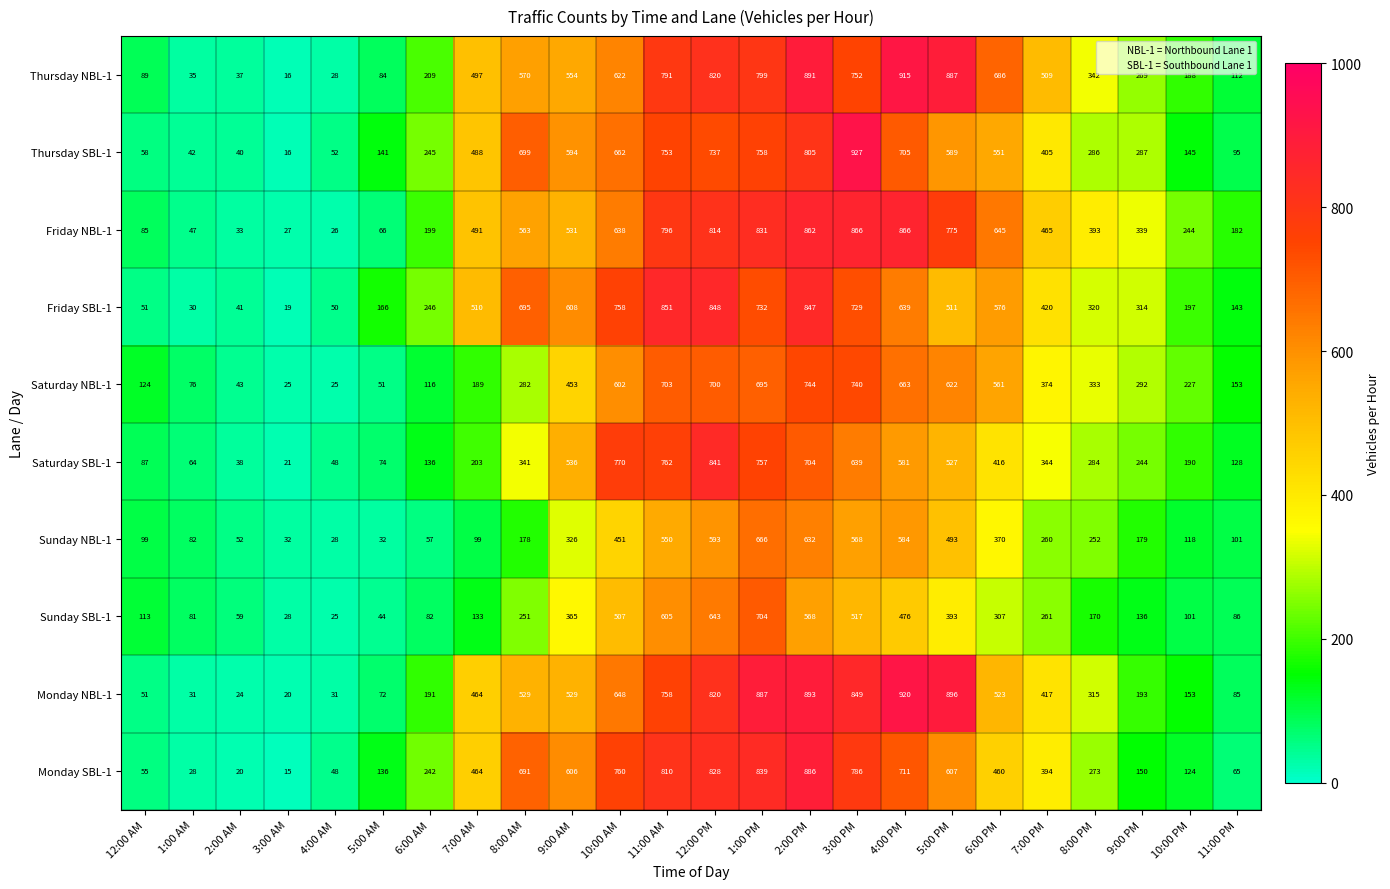

Rank the series at 8:00 AM from highest to lowest value.

Thursday SBL-1, Friday SBL-1, Monday SBL-1, Thursday NBL-1, Friday NBL-1, Monday NBL-1, Saturday SBL-1, Saturday NBL-1, Sunday SBL-1, Sunday NBL-1